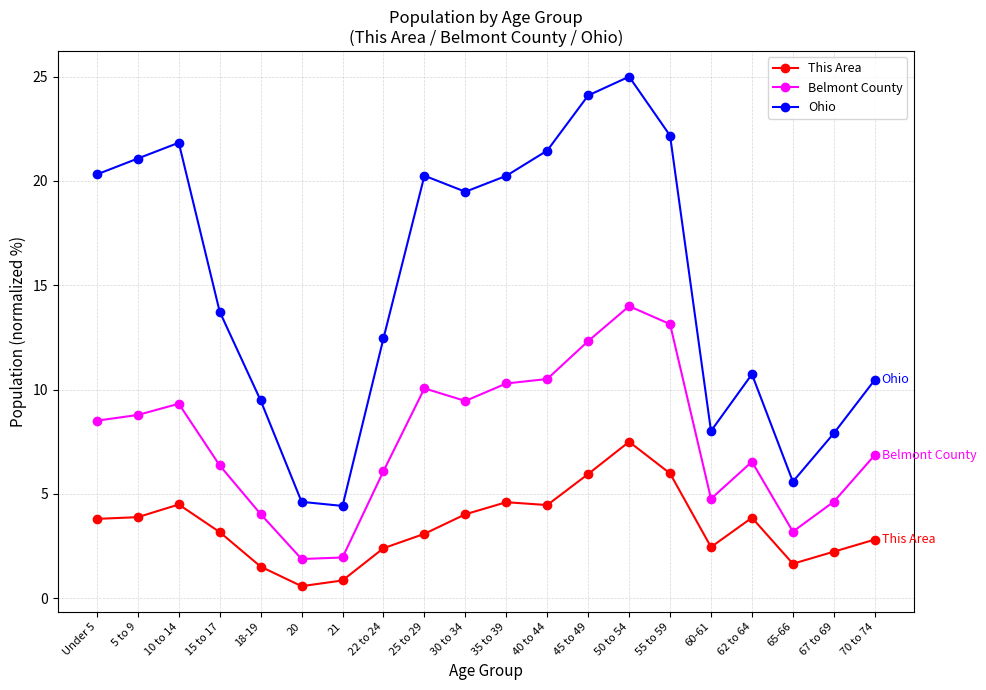

How many data points in Ohio are less than 19?

10